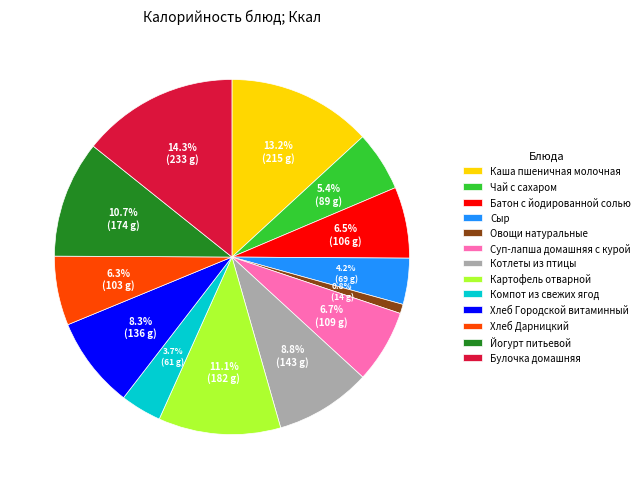

To the nearest percent, what is the average slice percentage?

8%